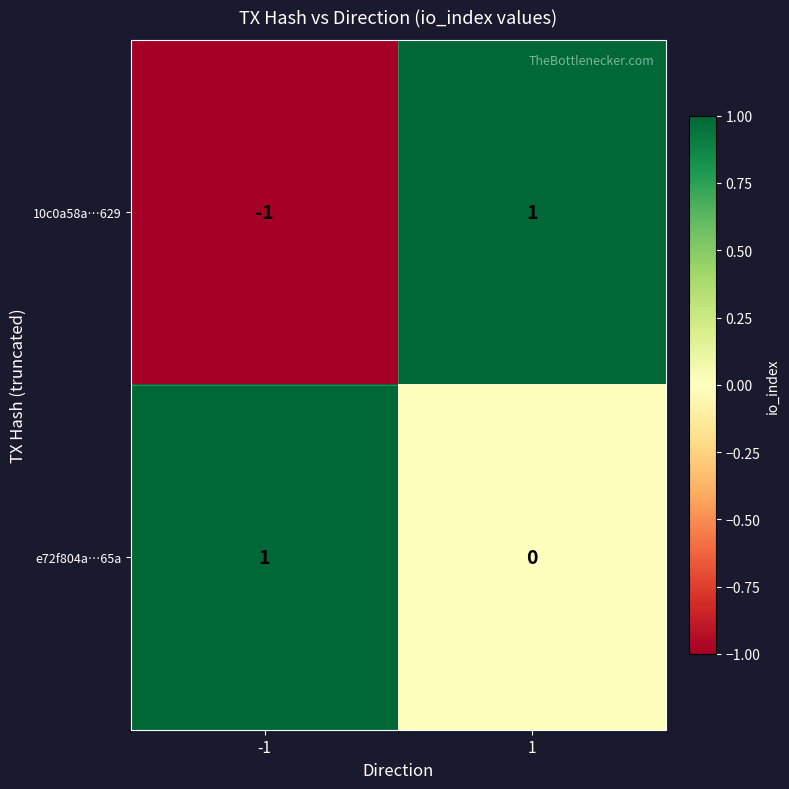

At -1, list the series in order from smallest to largest.

10c0a58a…629, e72f804a…65a